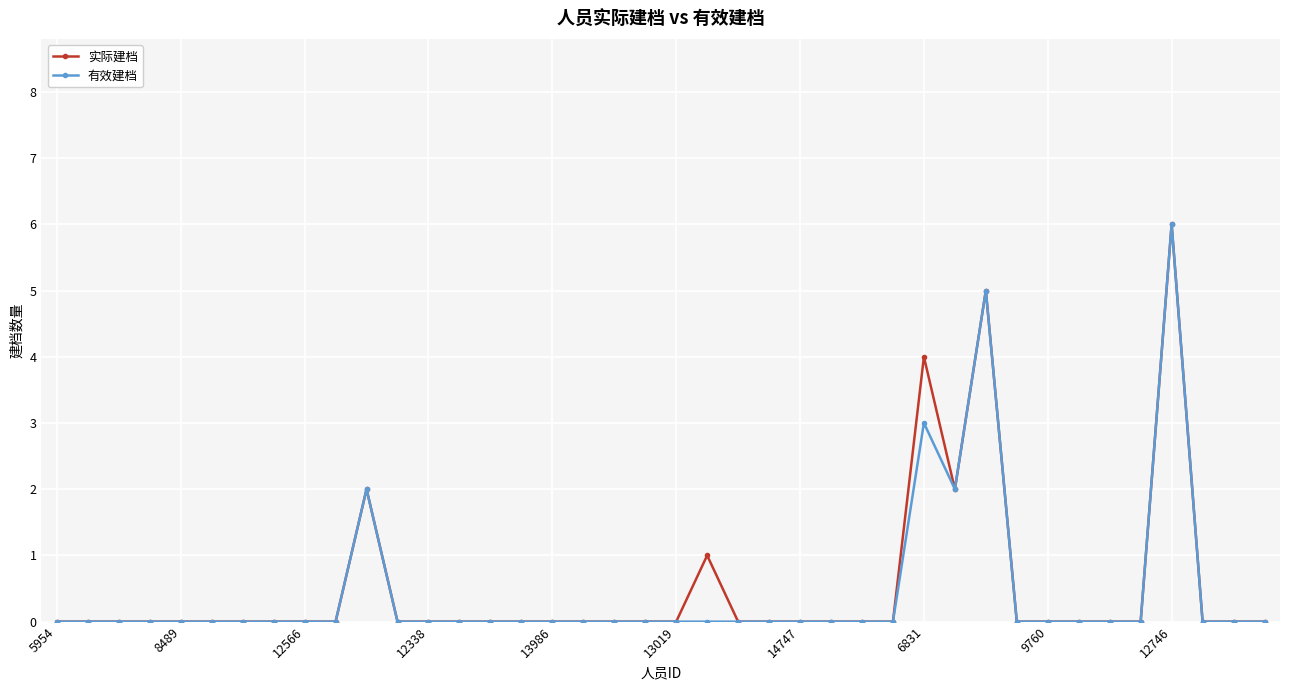

What is the maximum value shown in the chart?

6